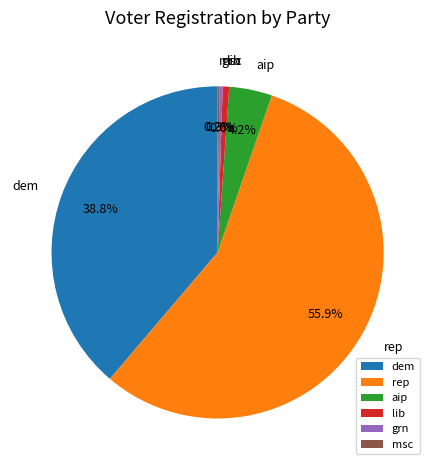

Combined, what portion of the pie is aip and rep?

60.1%